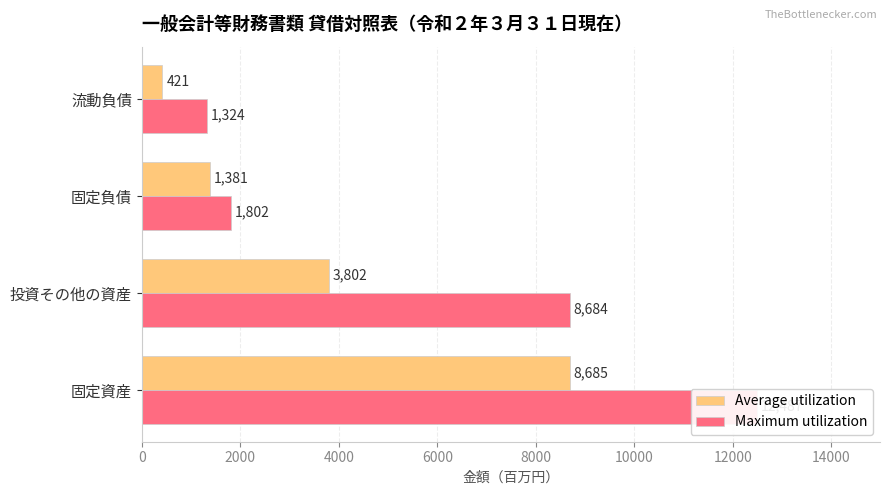

List the series in order of their overall mean, lowest first.

Average utilization, Maximum utilization